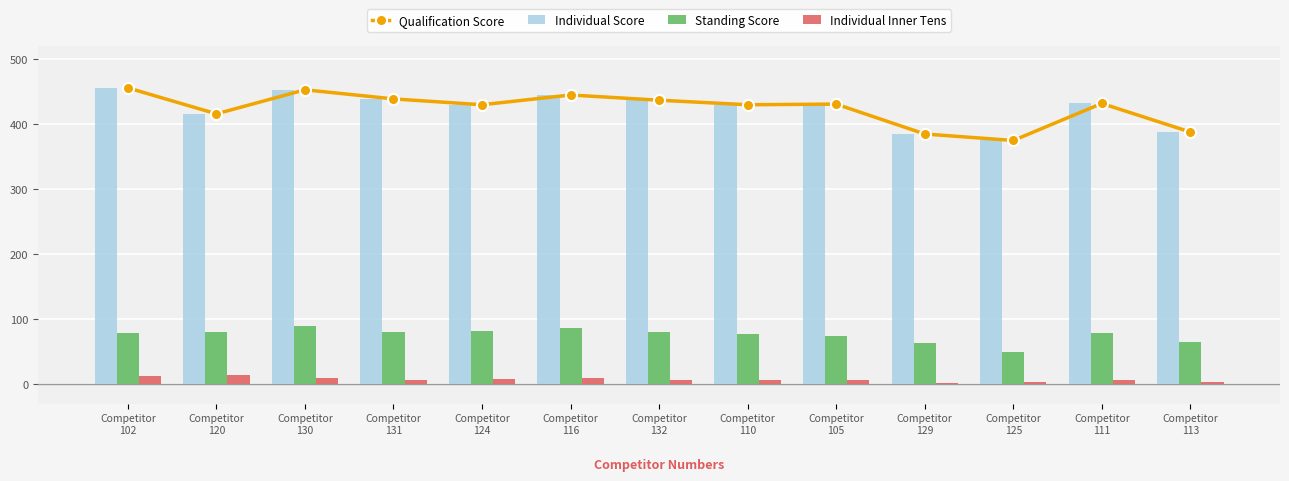

Reading left to right, extract all data points from this chart.

Qualification Score: 456	416	453	439	430	445	437	430	431	385	375	432	388
Individual Score: 456	416	453	439	430	445	437	430	431	385	375	432	388
Standing Score: 79	80	89	81	82	87	80	77	74	63	50	78	65
Individual Inner Tens: 12	14	9	6	8	10	7	6	6	2	4	7	3